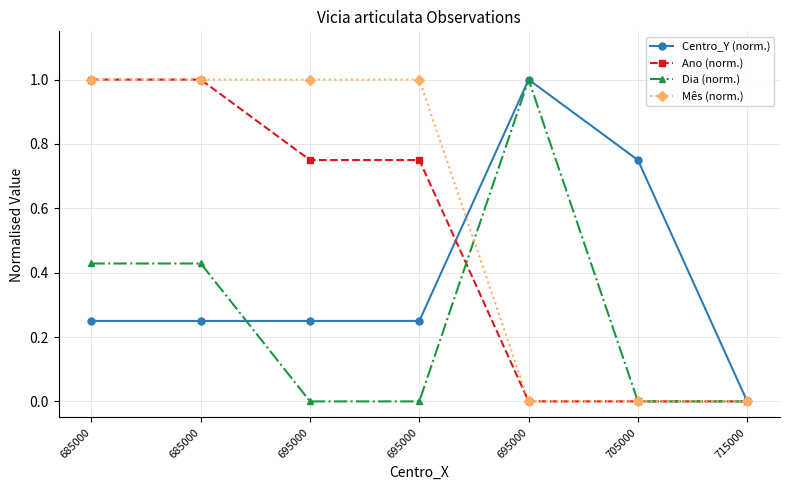

How many categories are shown in the chart?

7